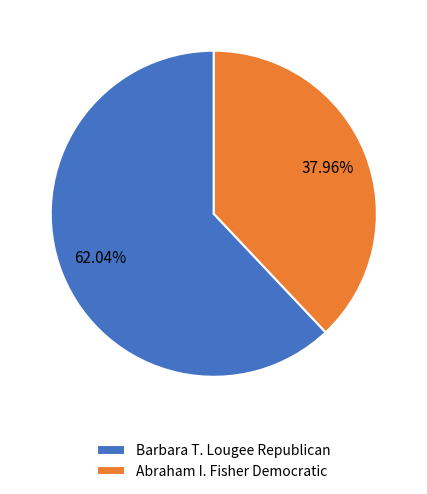

Which category accounts for the majority?

Barbara T. Lougee Republican